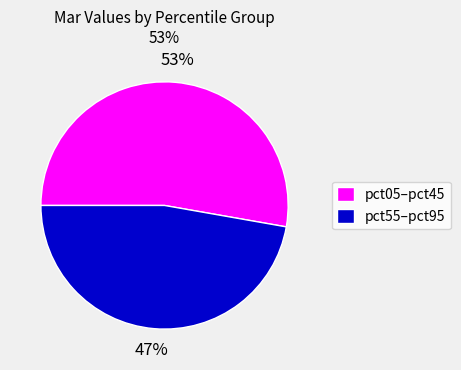

Is there a majority slice in this chart?

Yes